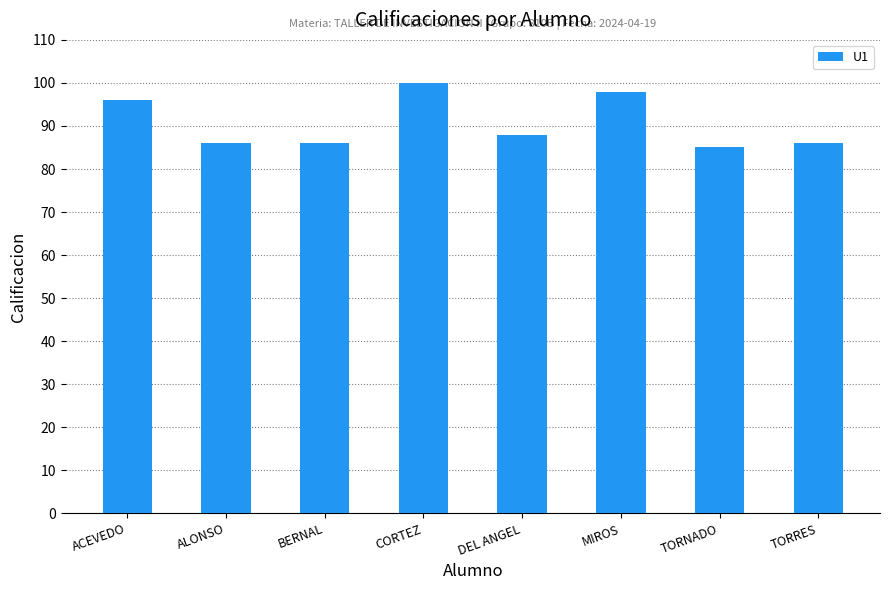

Which category has the lowest value across all series?

TORNADO